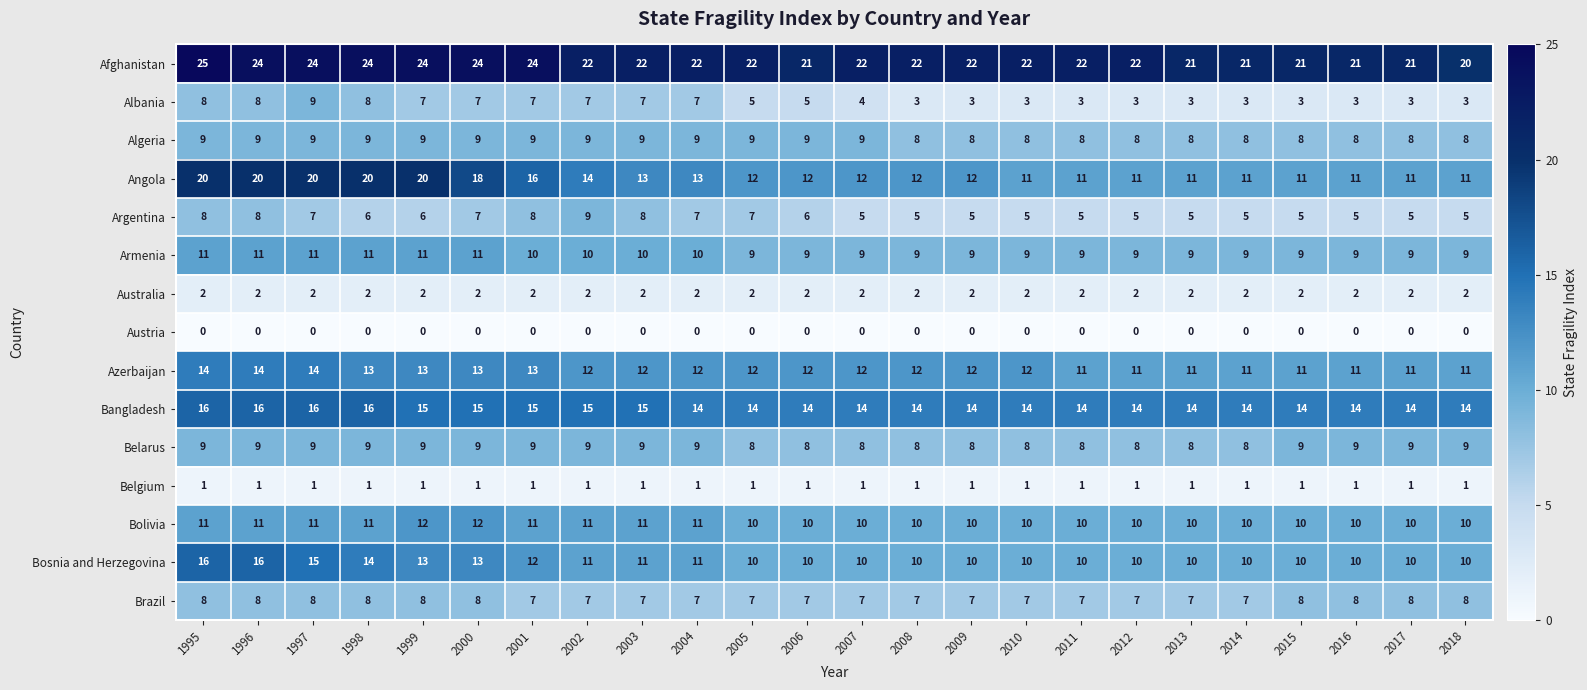

Count the number of categories in the chart.

24